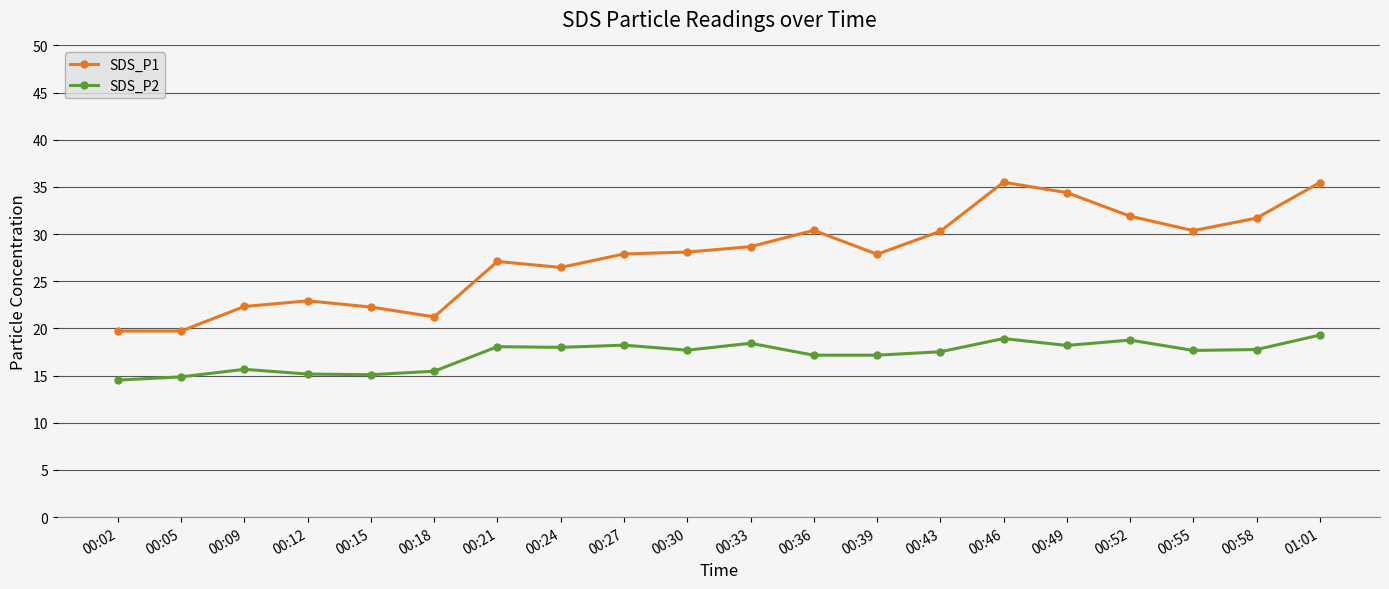

At which label is SDS_P1 closest to 27?

00:21